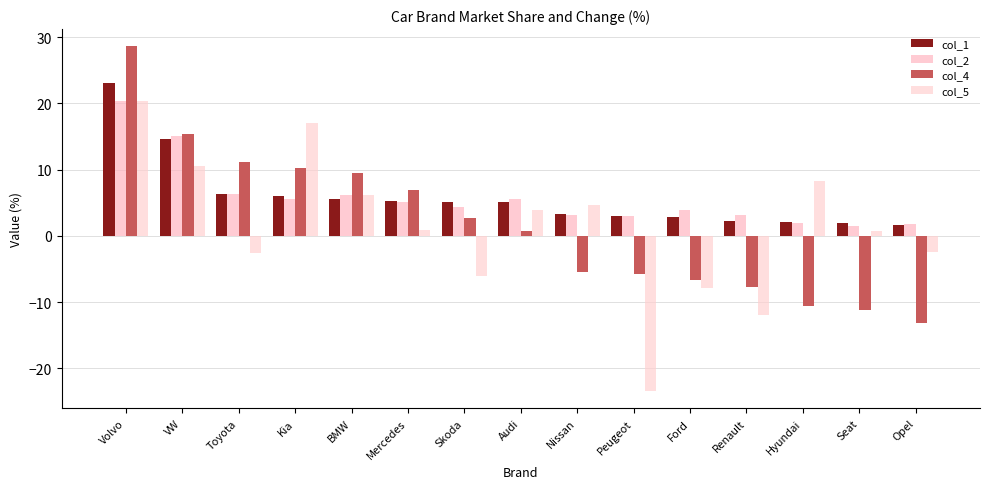

What are all the series names shown in the legend?

col_1, col_2, col_4, col_5